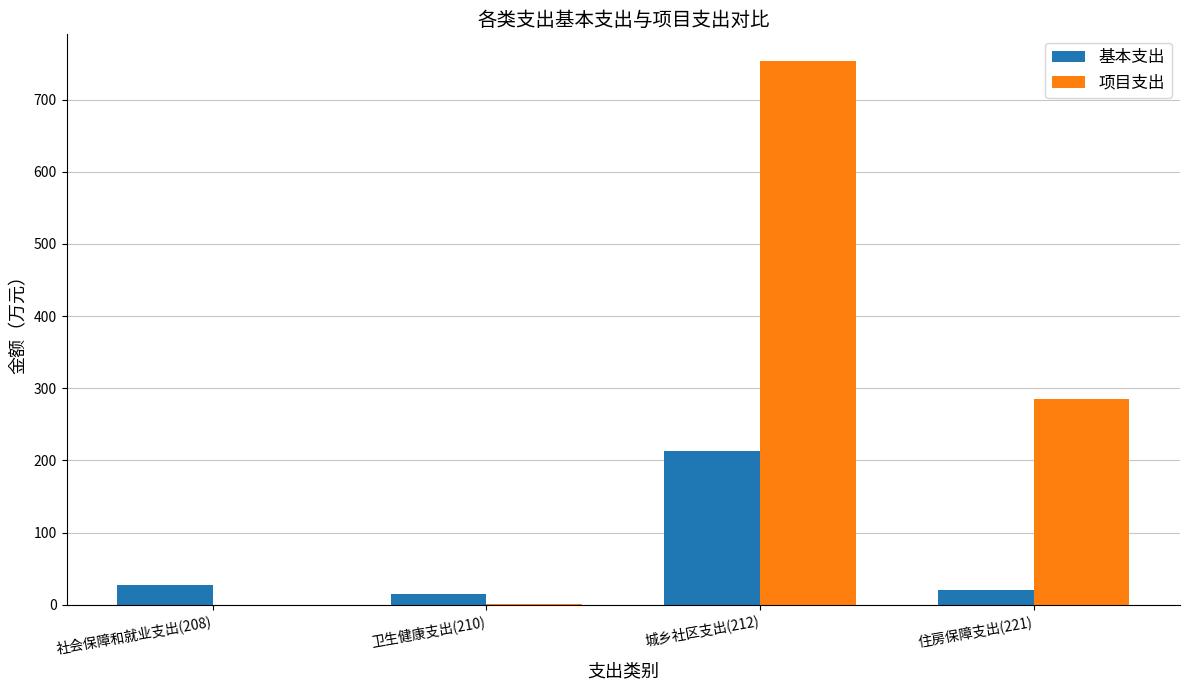

Where is 项目支出 nearest to the value 376?

住房保障支出(221)